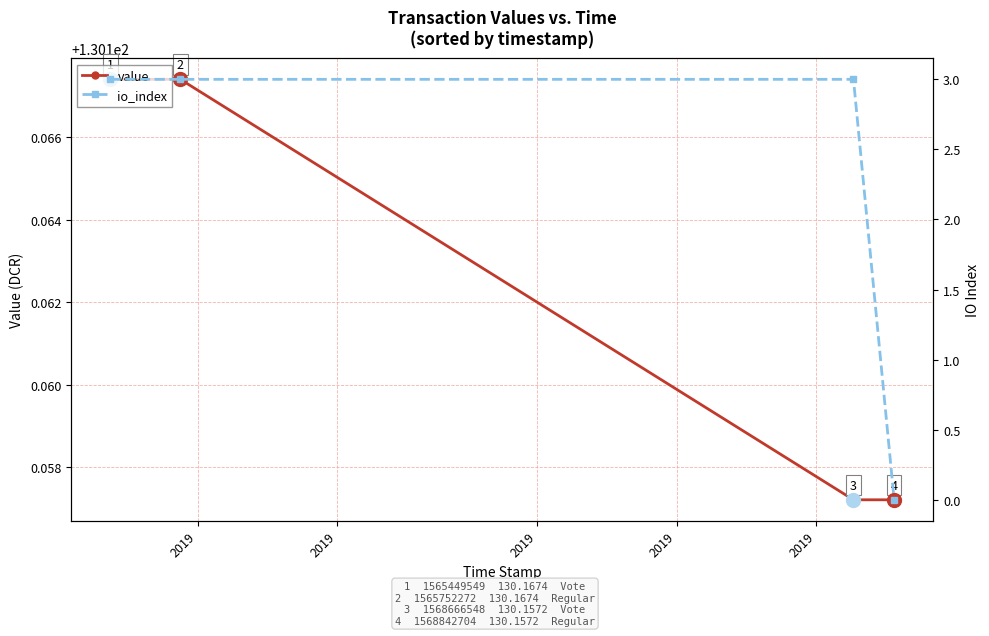

What is the maximum value for value?

130.2